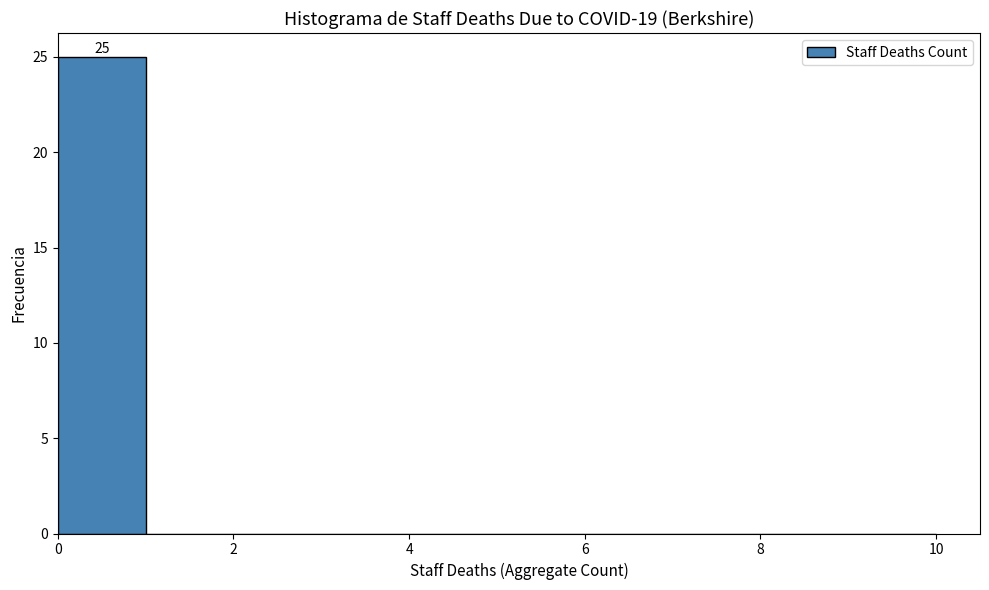

Over which range of the x-axis is the bar tallest?

0 to 1